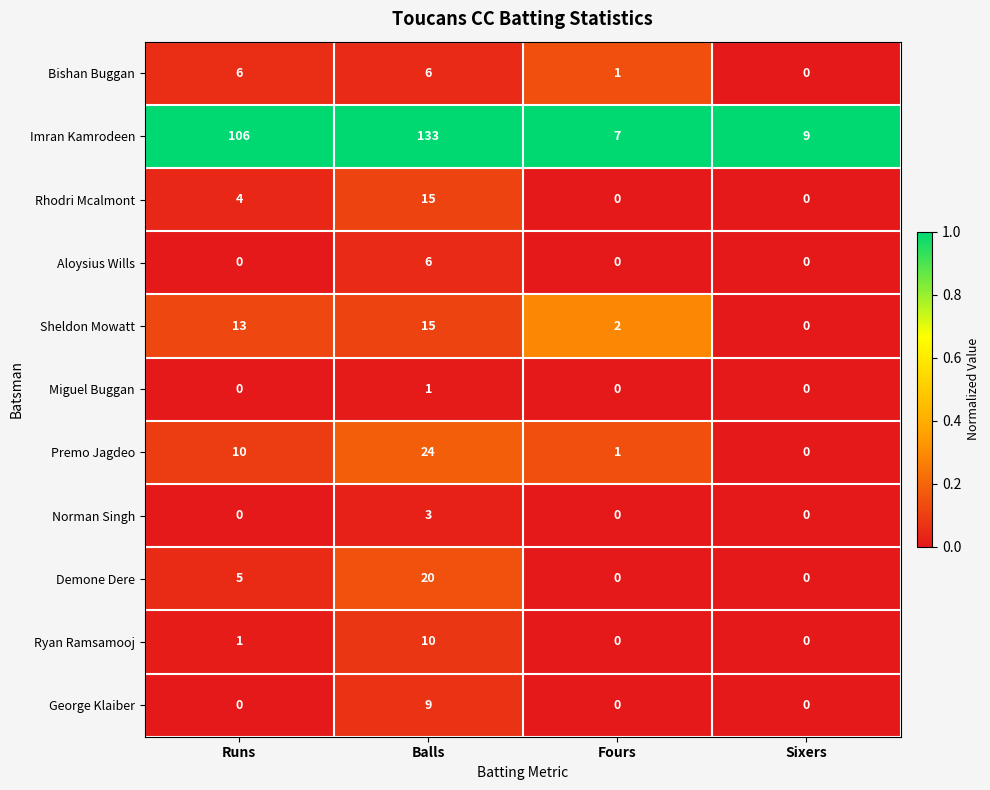

Rank the categories by Sheldon Mowatt value from lowest to highest.

Sixers, Fours, Runs, Balls